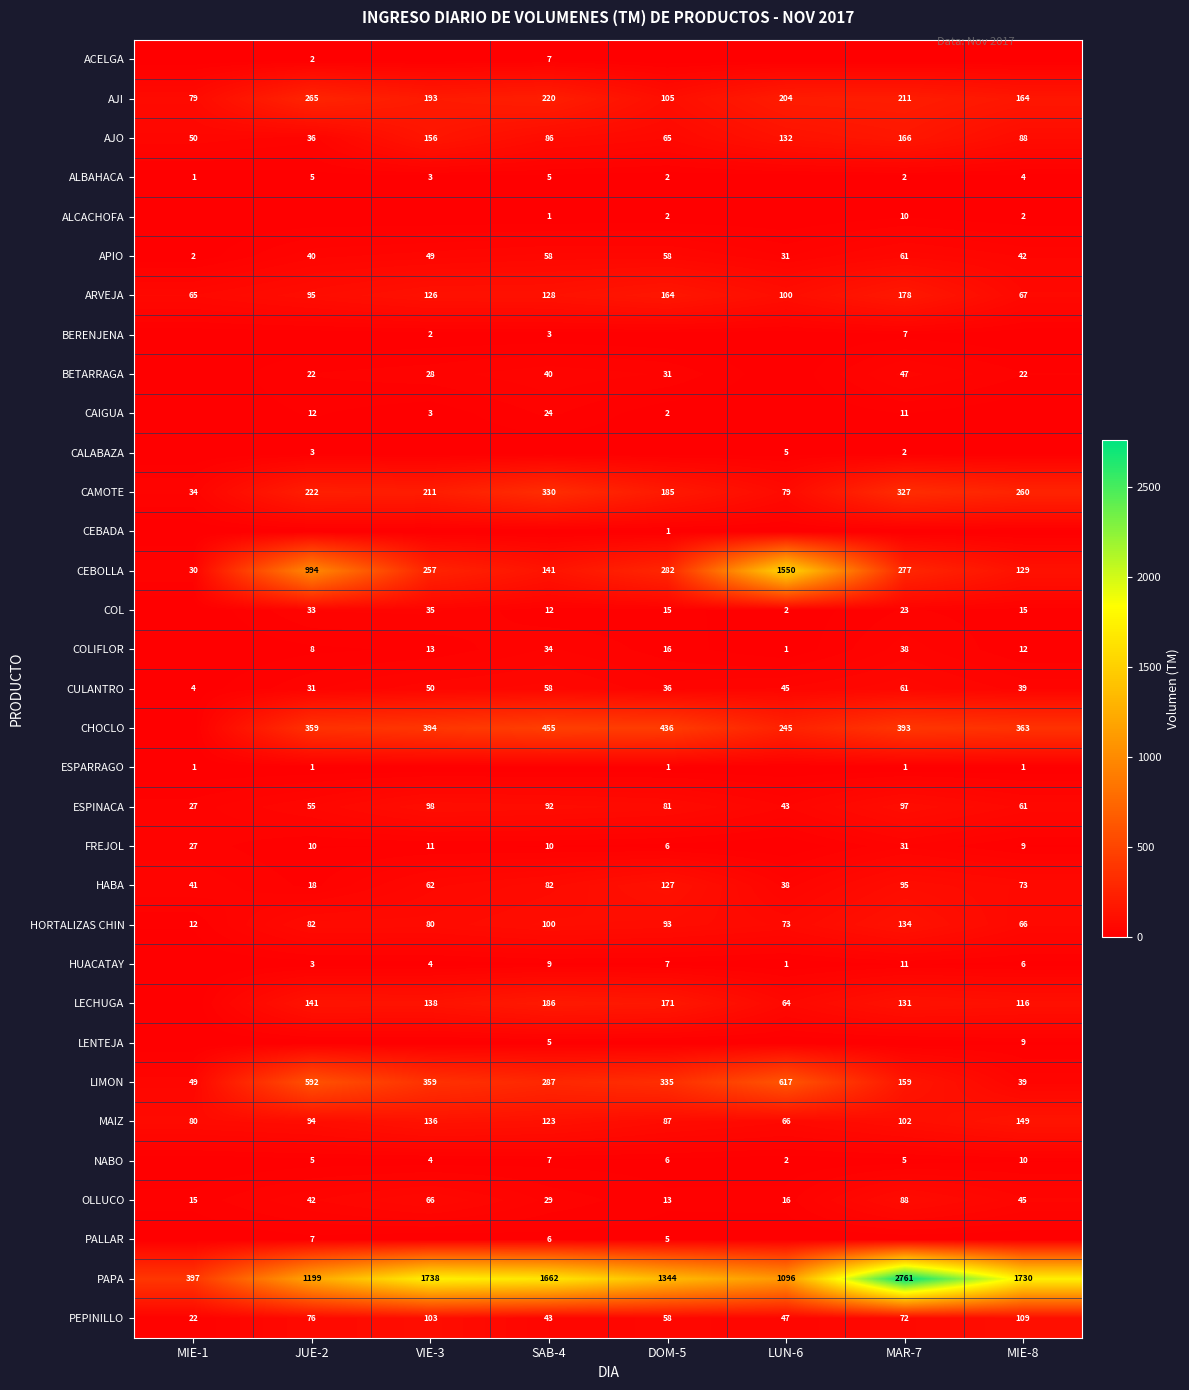

The ESPINACA series shows 92 at SAB-4. True or false?

True